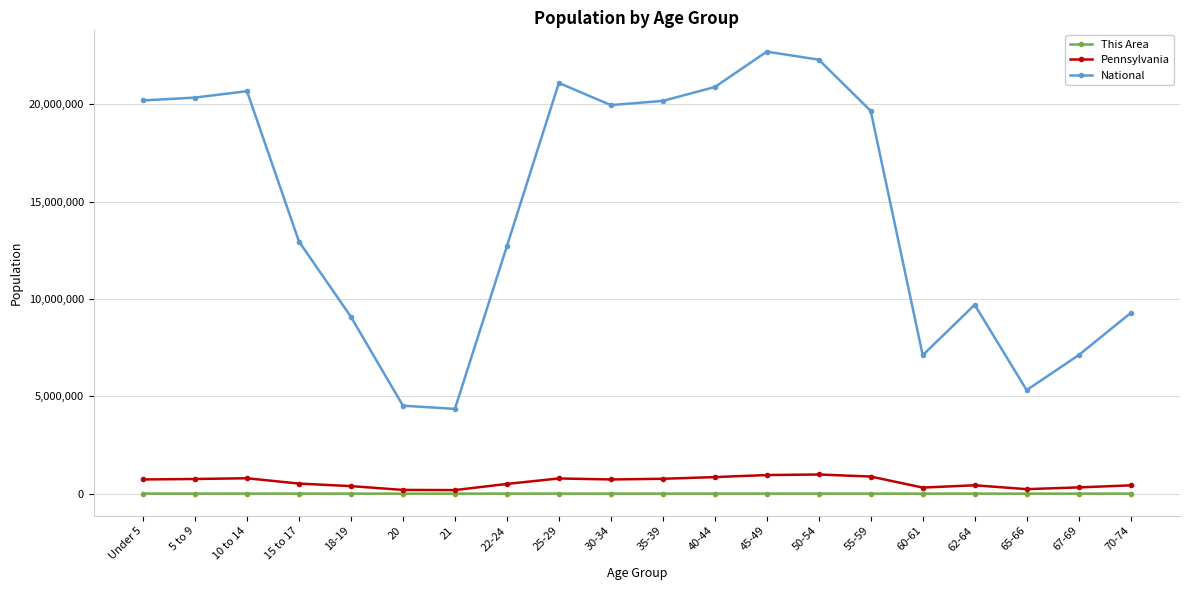

True or false: Pennsylvania and National intersect in this chart.

False